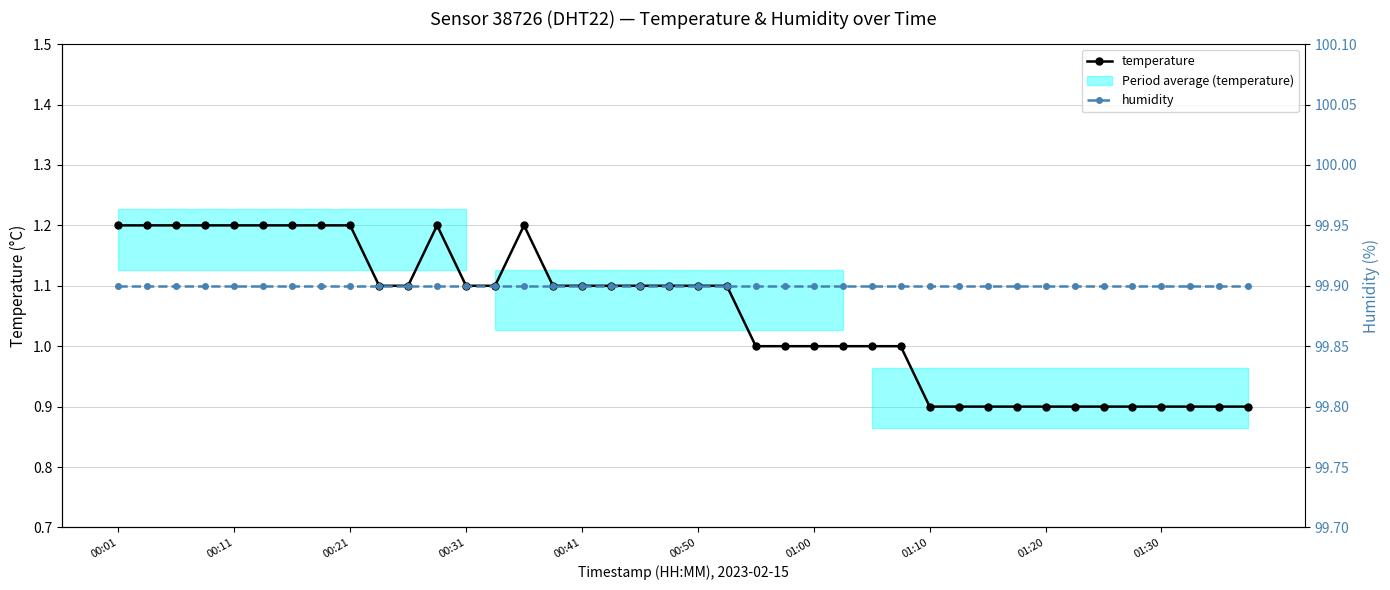

List the series in order of their peak value, highest first.

humidity, temperature